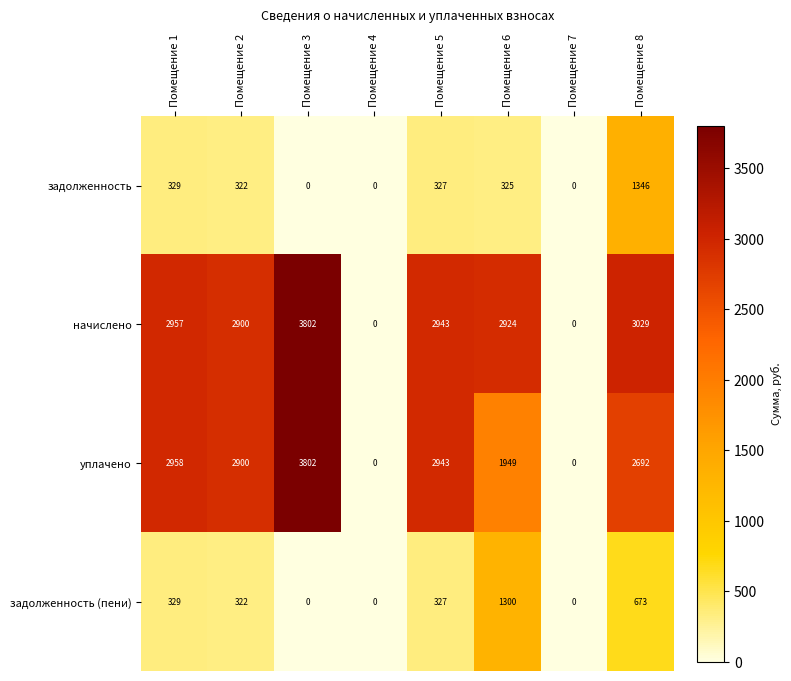

True or false: задолженность (пени) has a value of 2277 at Помещение 6.

False